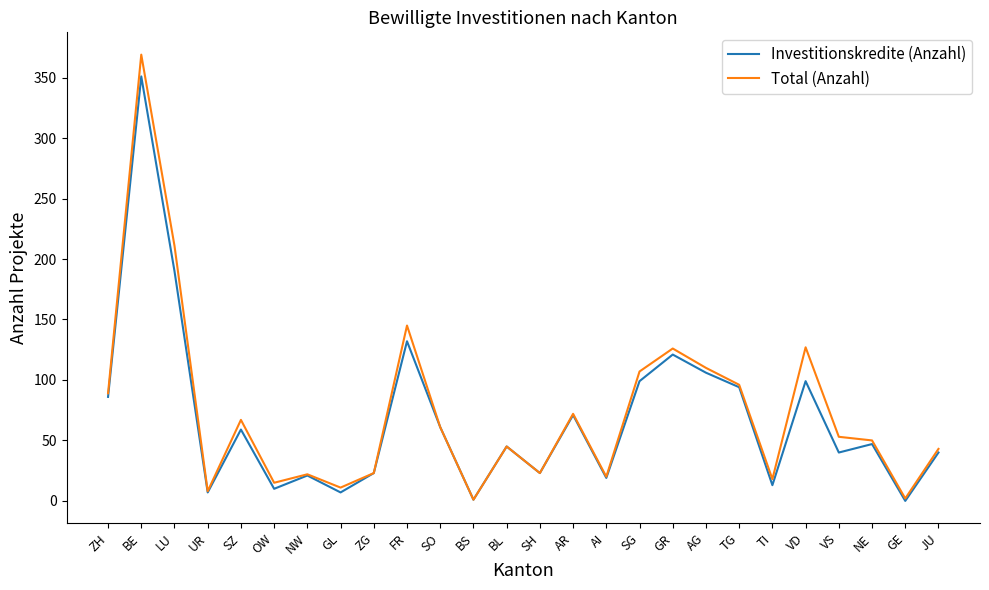

Which series changed the most between GR and AG?

Total (Anzahl)